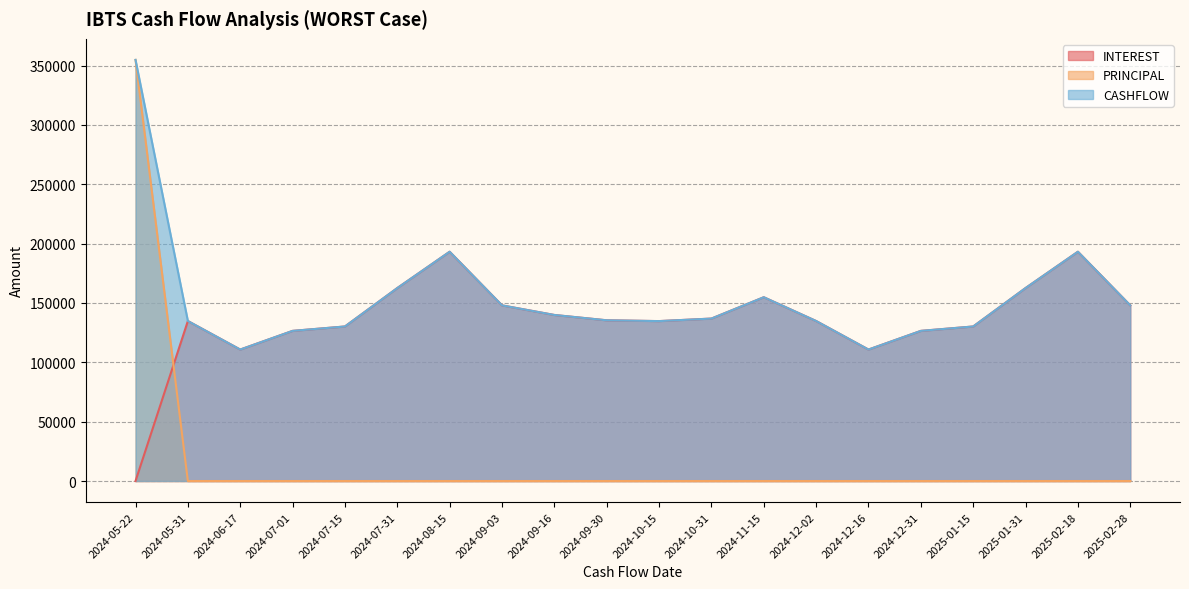

Where is PRINCIPAL nearest to the value 177367?

2024-05-31